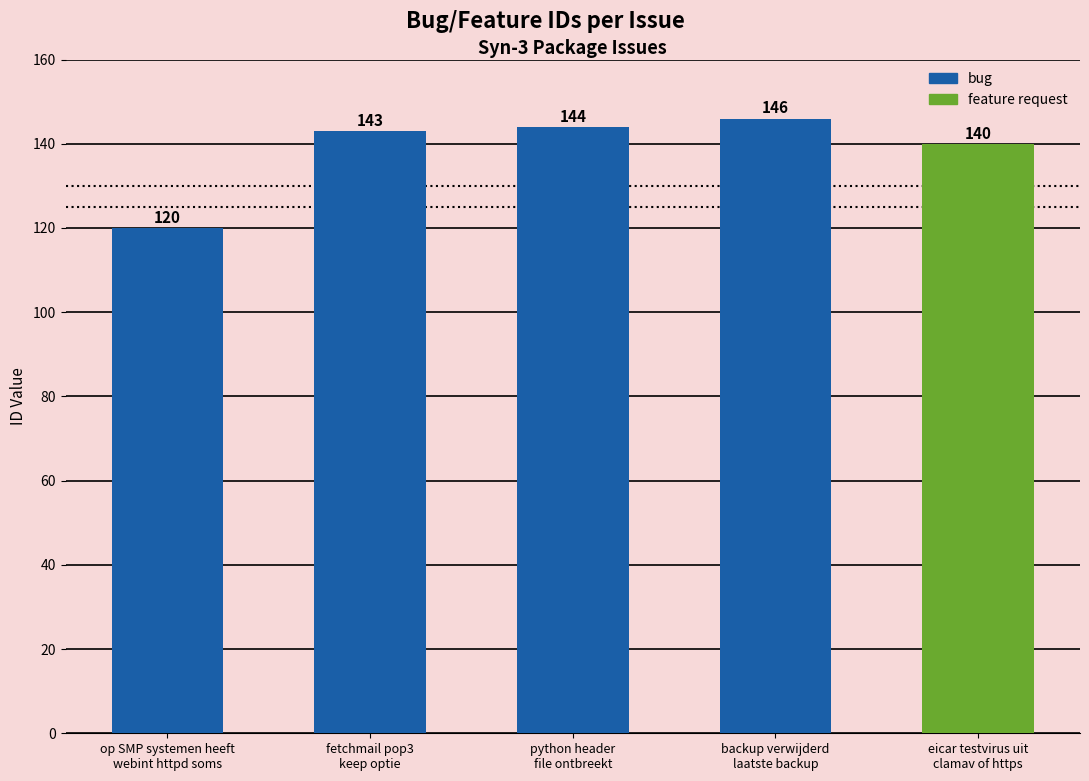

Count the number of categories in the chart.

5